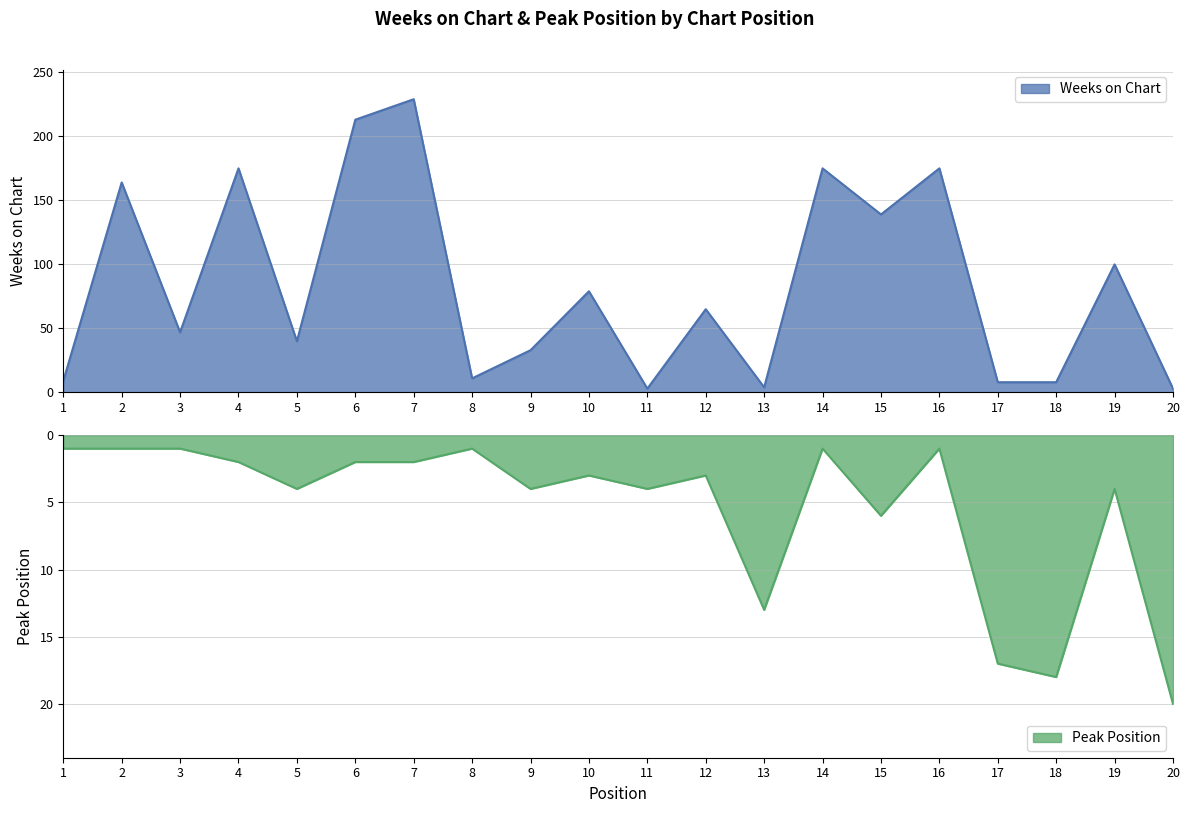

How many data points in Peak Position are less than 3?

9